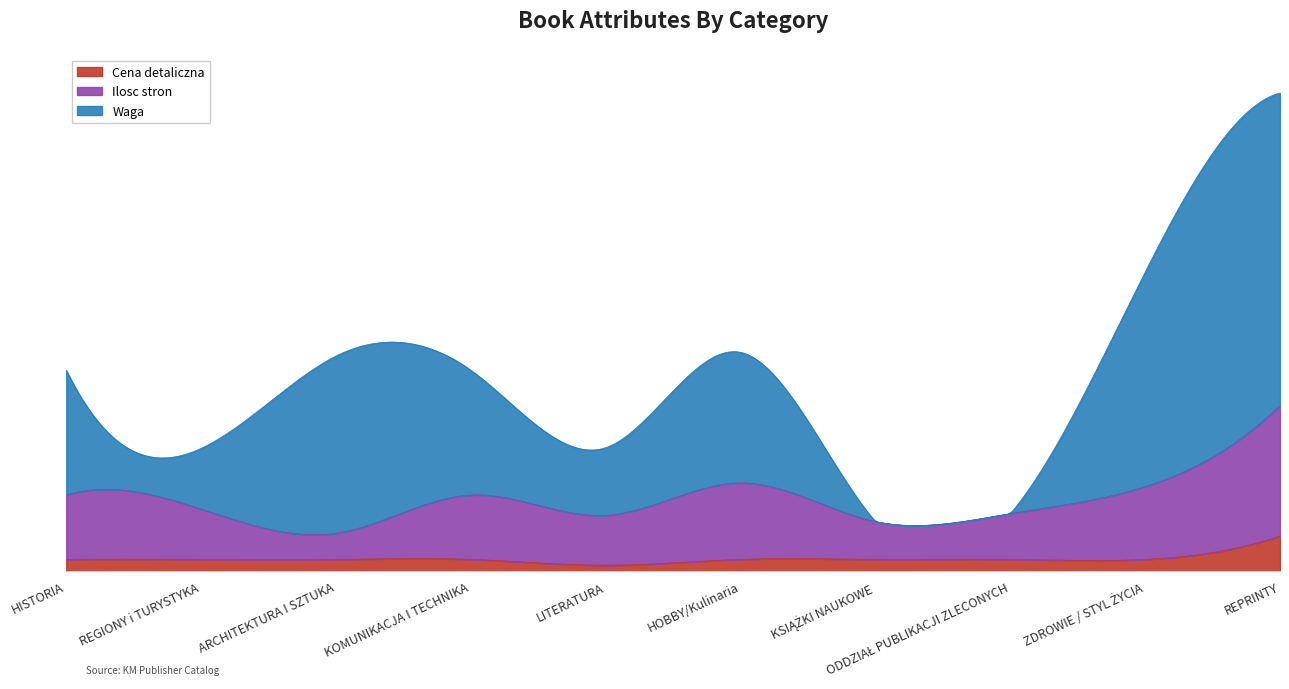

Which has a higher value, REPRINTY or ZDROWIE / STYL ŻYCIA?

REPRINTY